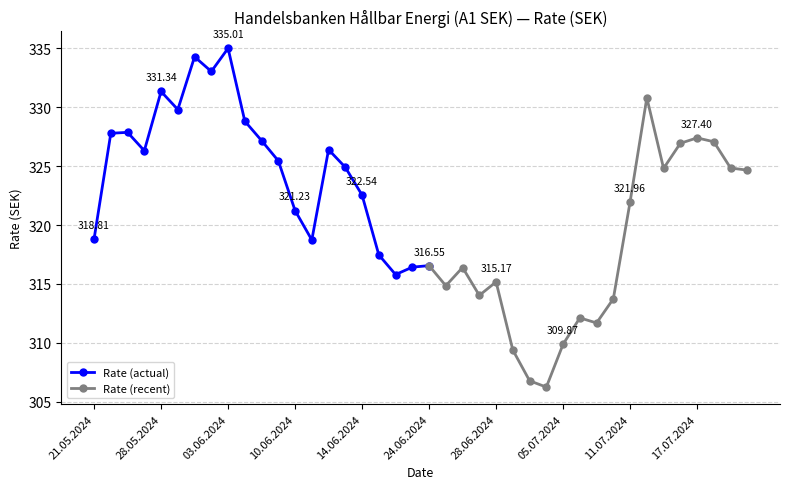

Between 23.05.2024 and 09.07.2024, which is larger?

23.05.2024